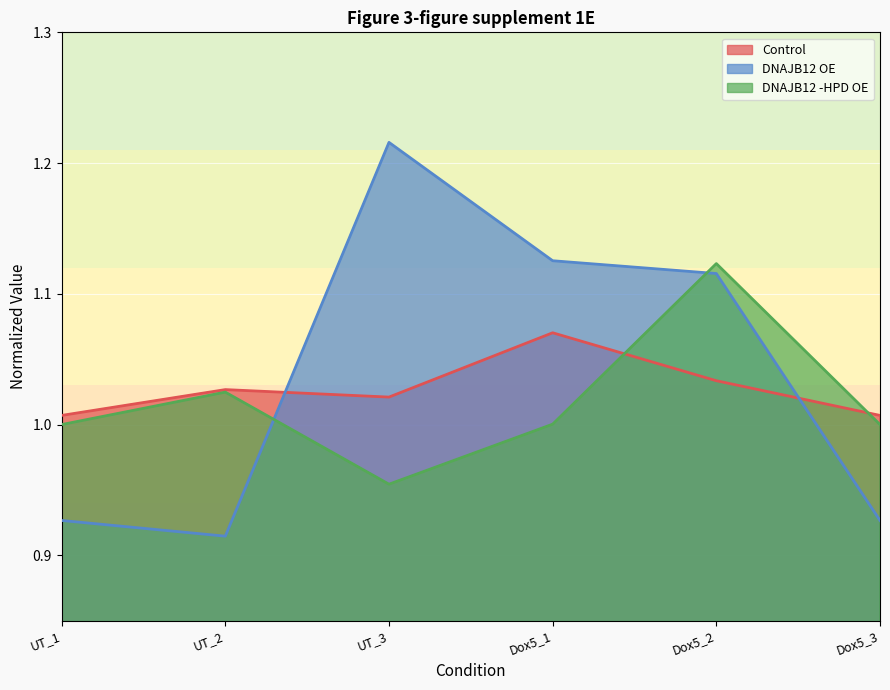

The value of Control at UT_3 is 1.4. True or false?

False